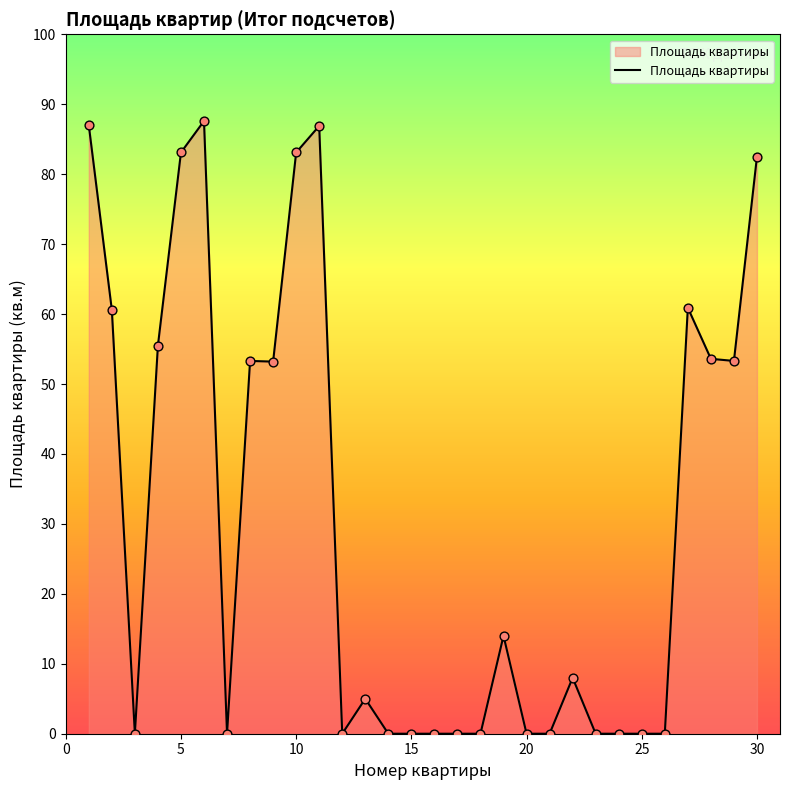

What is the maximum value shown in the chart?

87.6